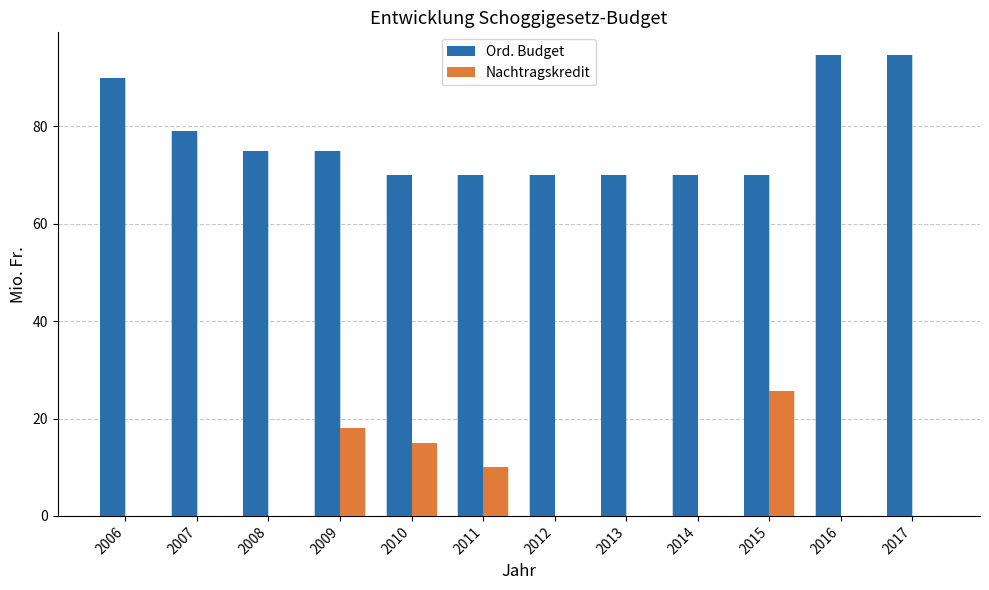

At how many categories does at least one series exceed 6?

12